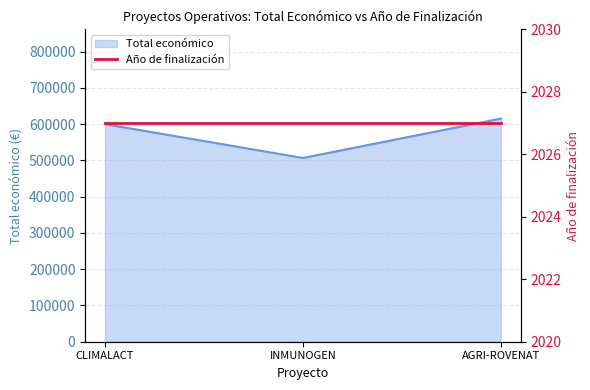

At which label is the value closest to 561039?

CLIMALACT